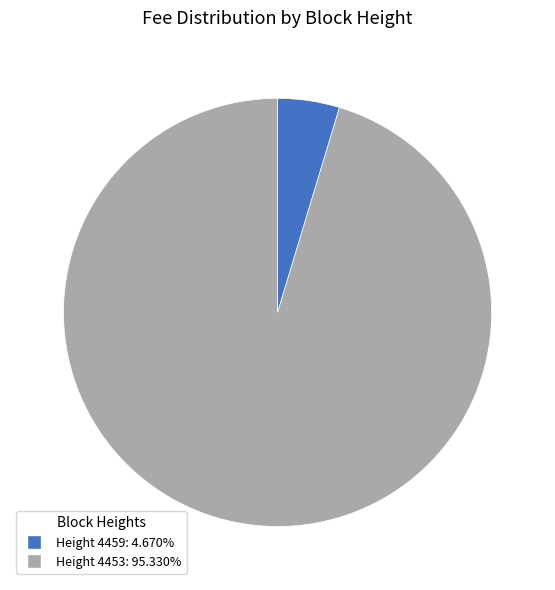

Does any single category account for the majority?

Yes